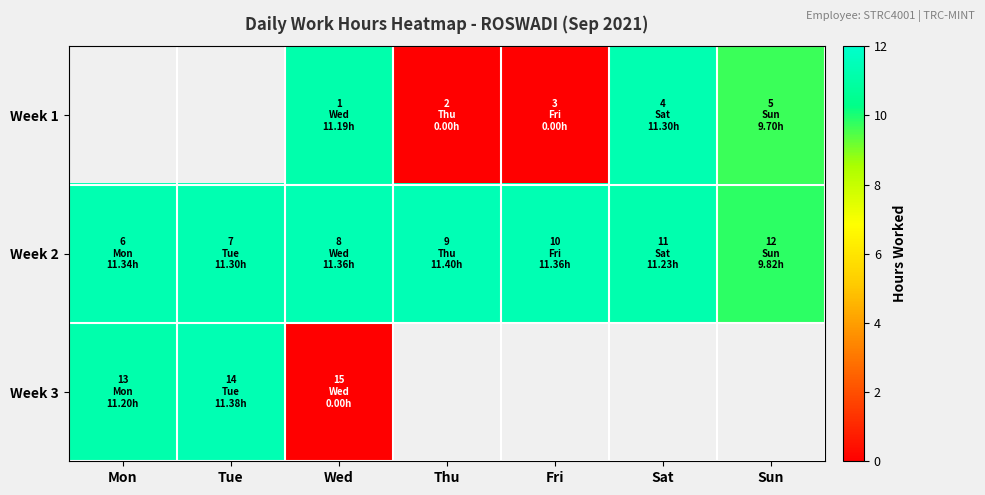

Is it true that Week 2 equals 11.3 at Mon?

True